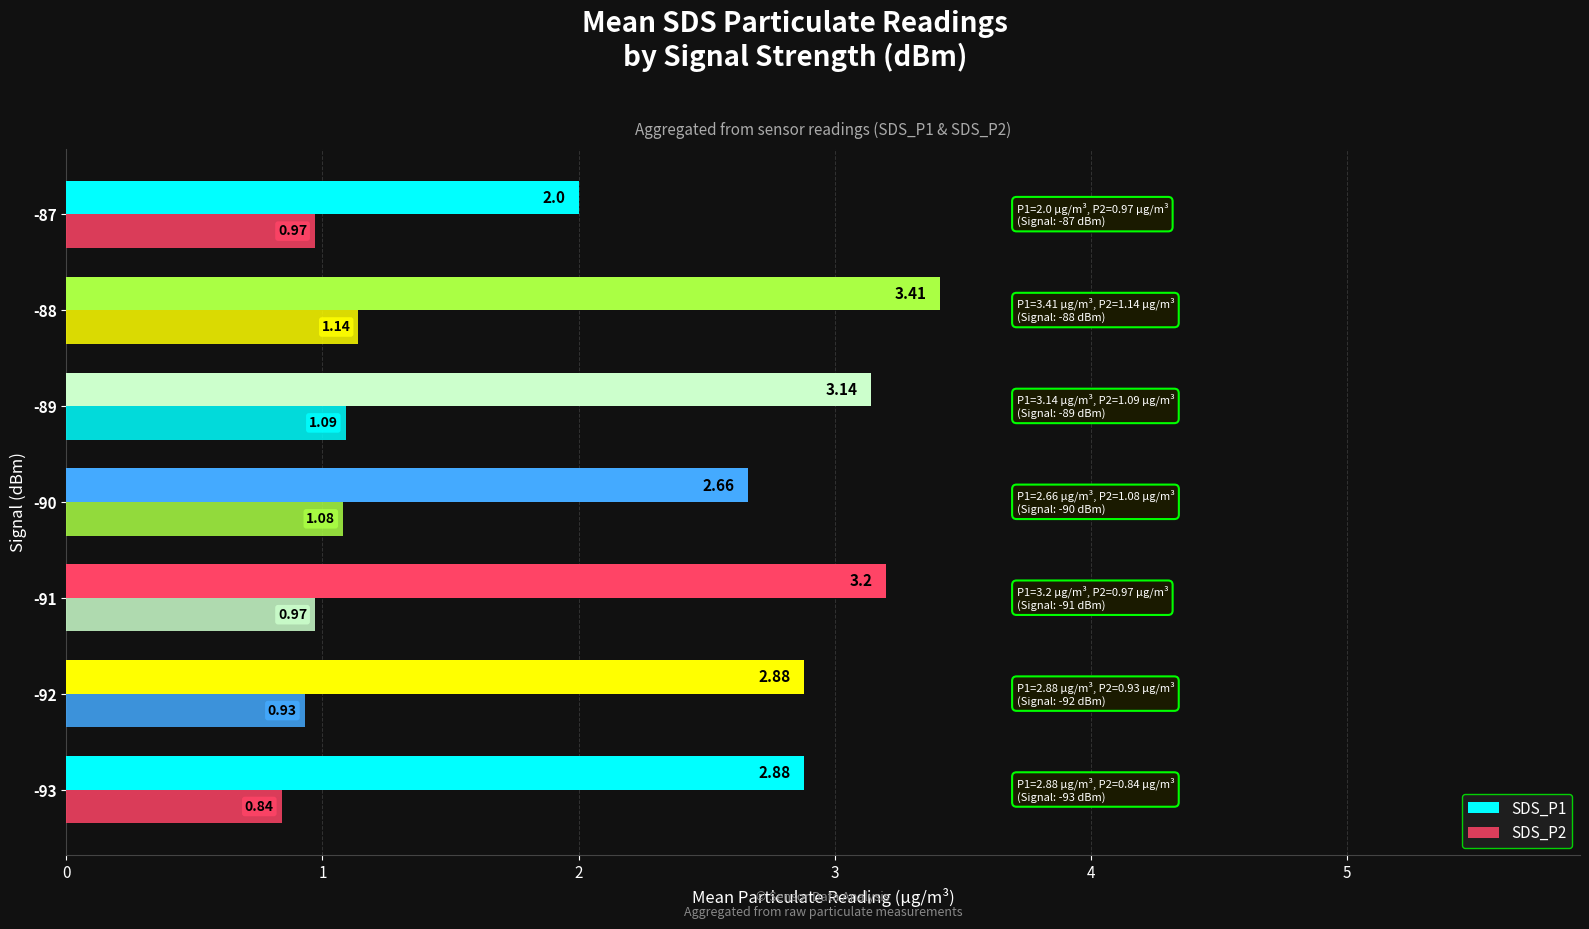

How many series are shown in this chart?

2